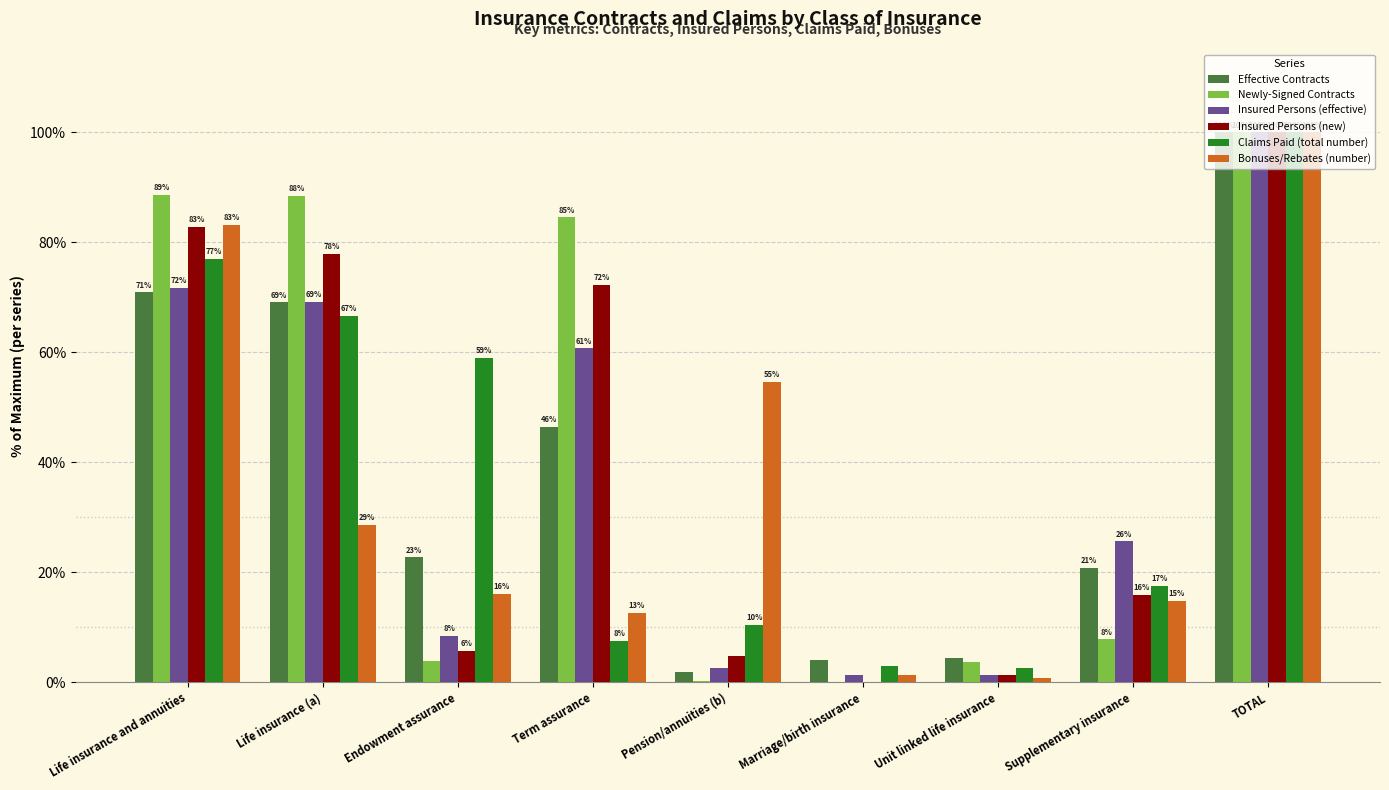

Which category has the highest value across all series?

TOTAL